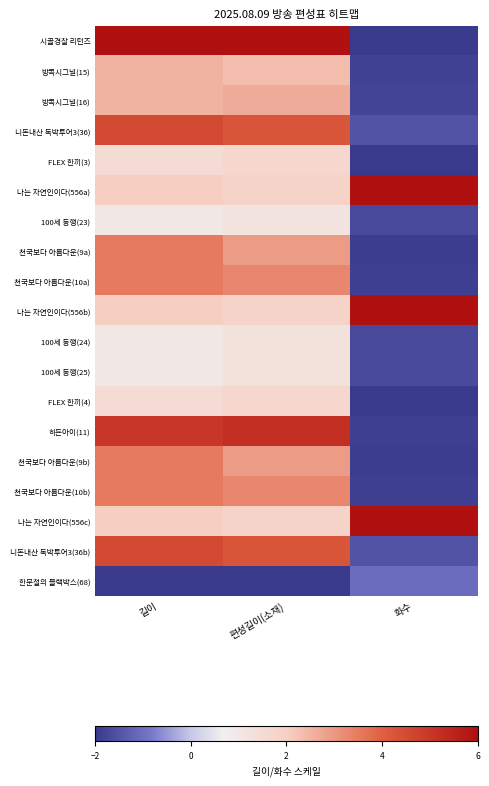

Count the number of data series in this chart.

19